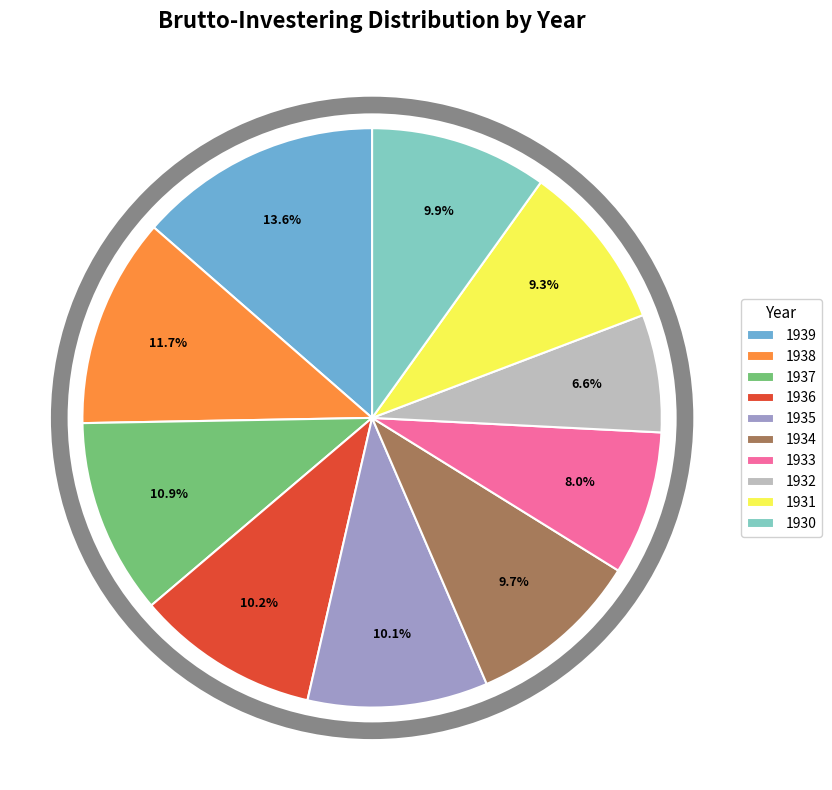

What percentage is NOT represented by 1933?

92.0%